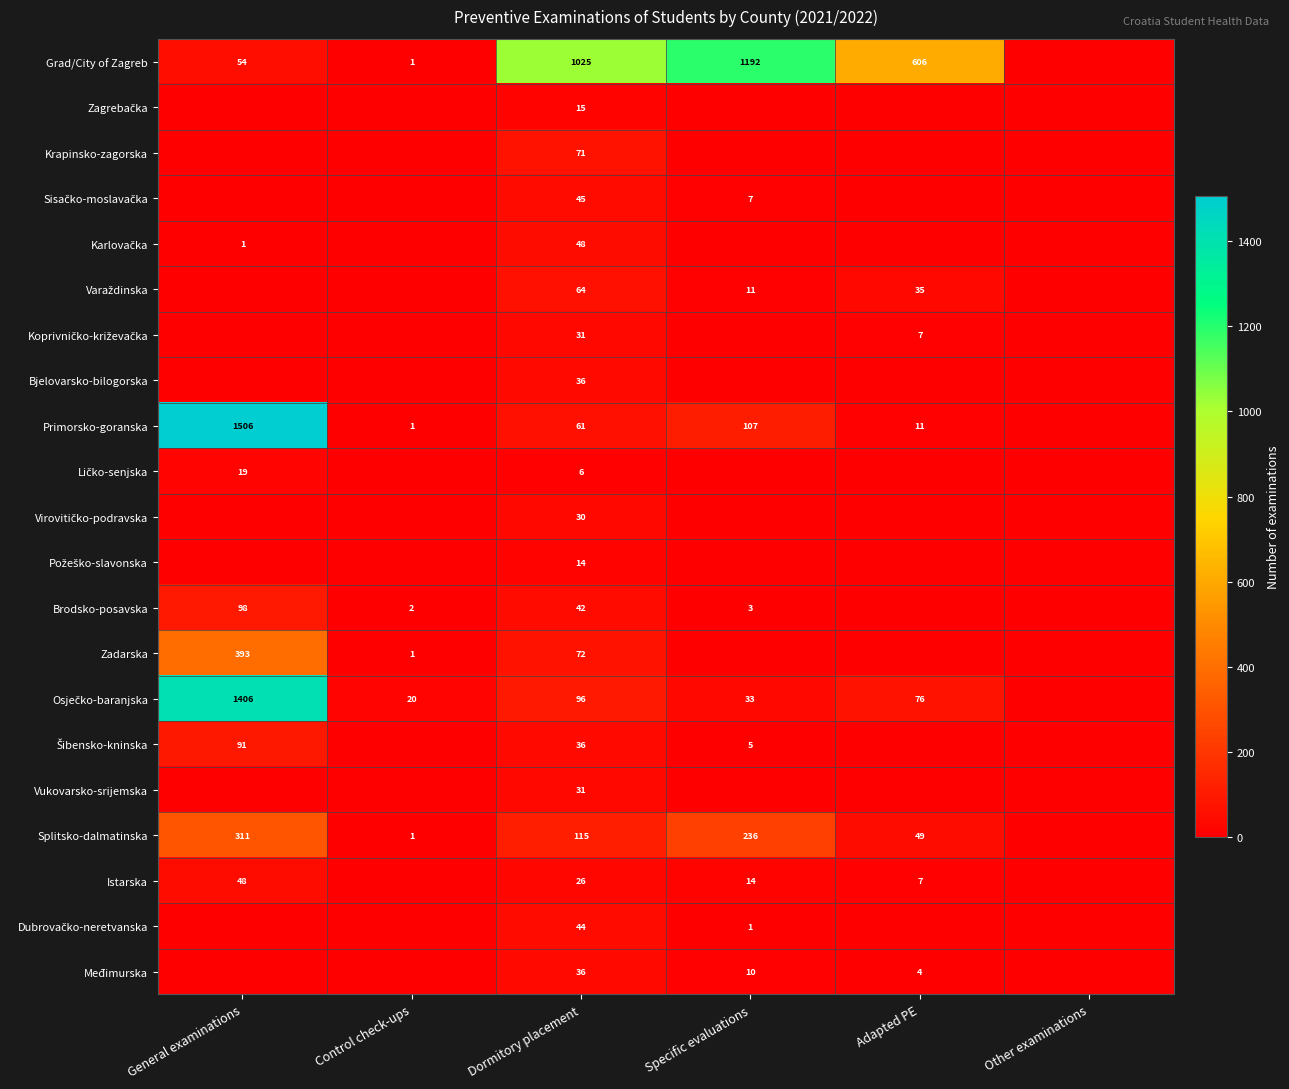

How many distinct data groups are displayed?

21